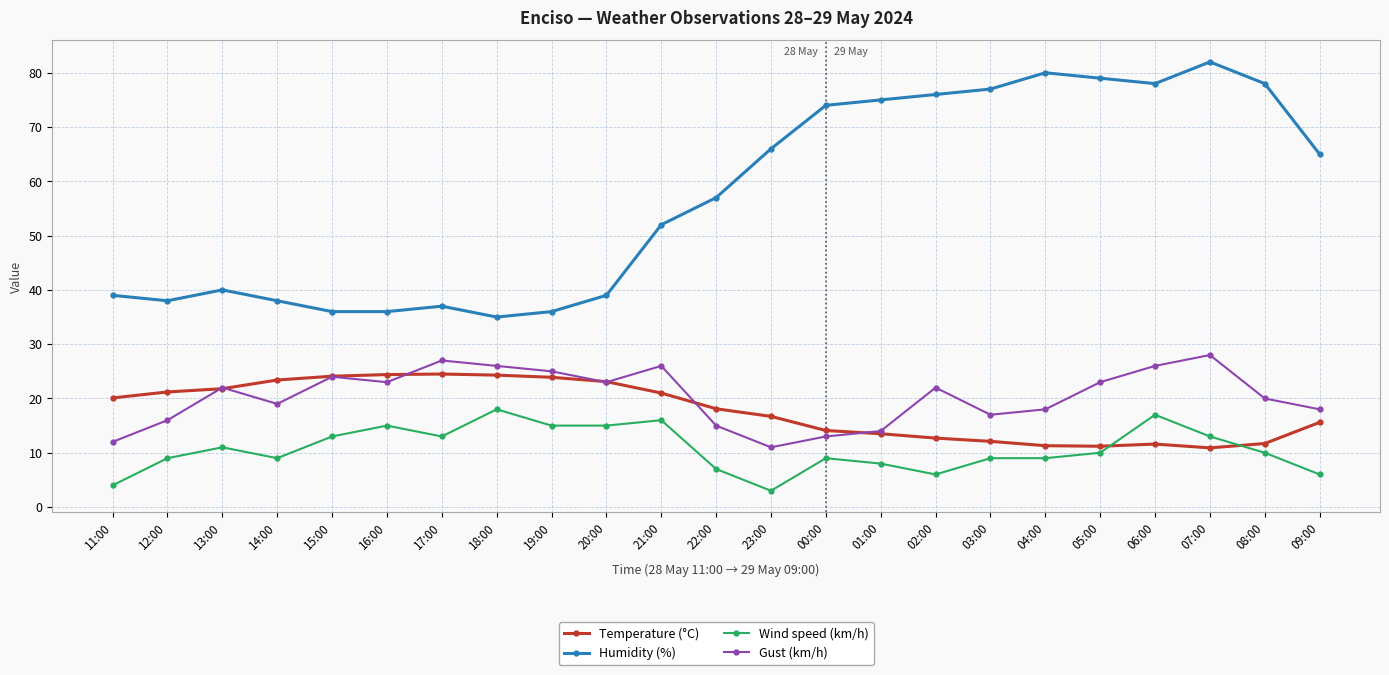

What is the difference between the maximum and second lowest values in the Gust (km/h) series?

16.0